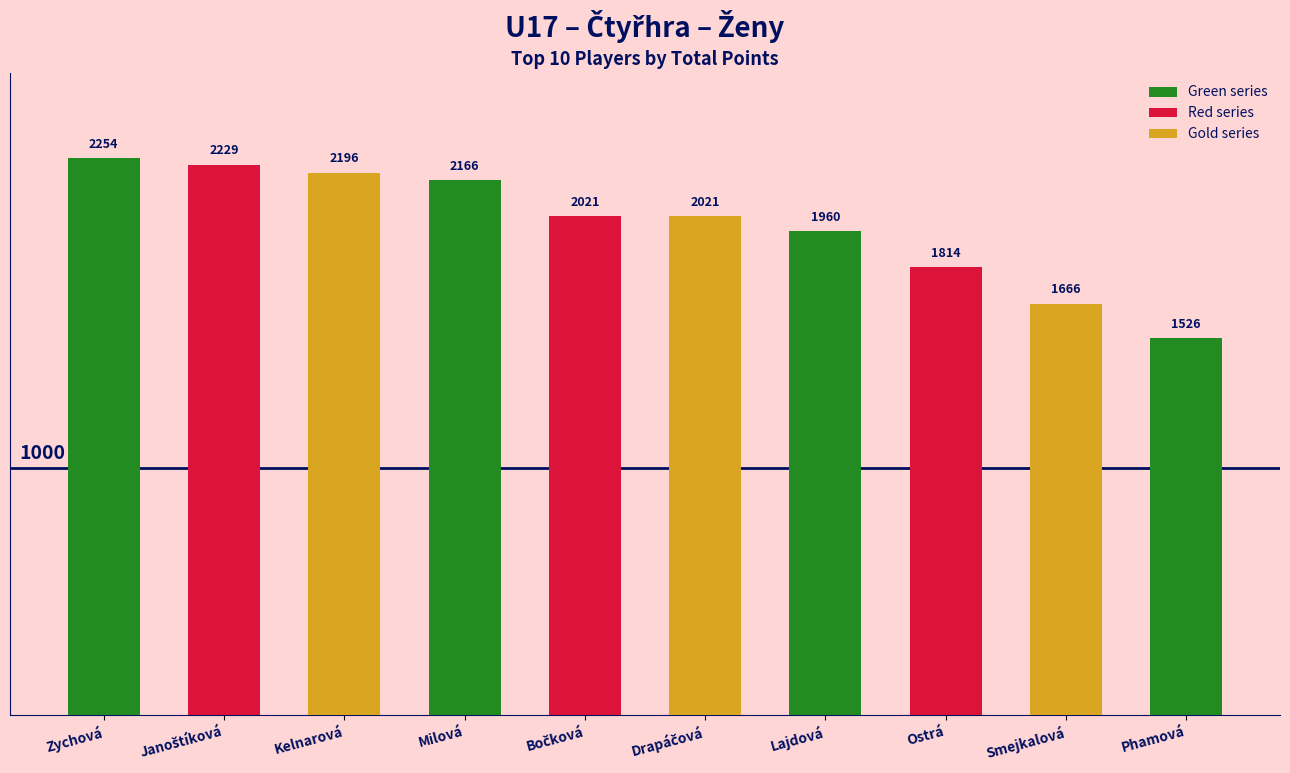

Reading right to left, extract all data points from this chart.

Top 10 Players: 1526	1666	1814	1960	2021	2021	2166	2196	2229	2254
Rank: 10	9	8	7	5	5	4	3	2	1